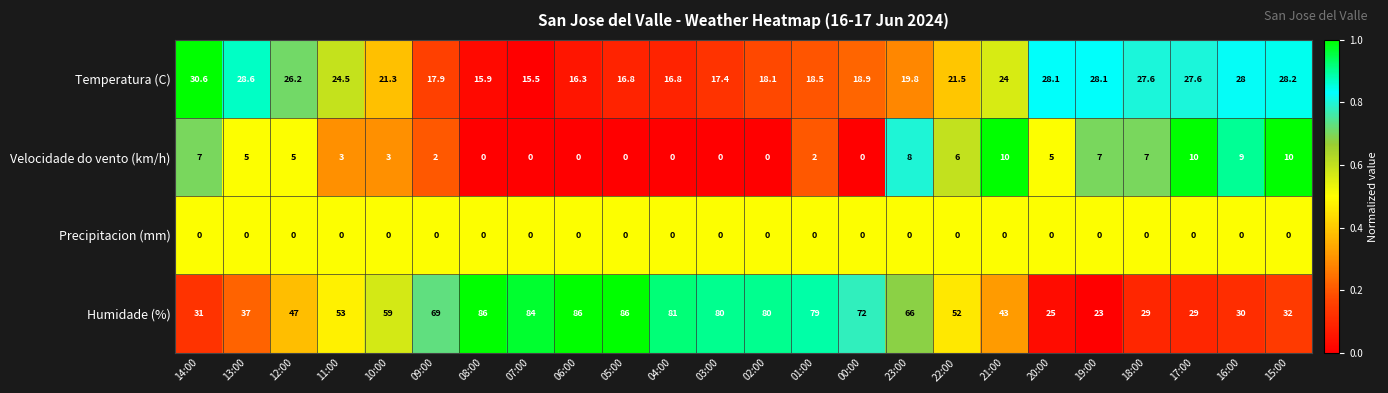

The value of Velocidade do vento (km/h) at 06:00 is 6.3. True or false?

False